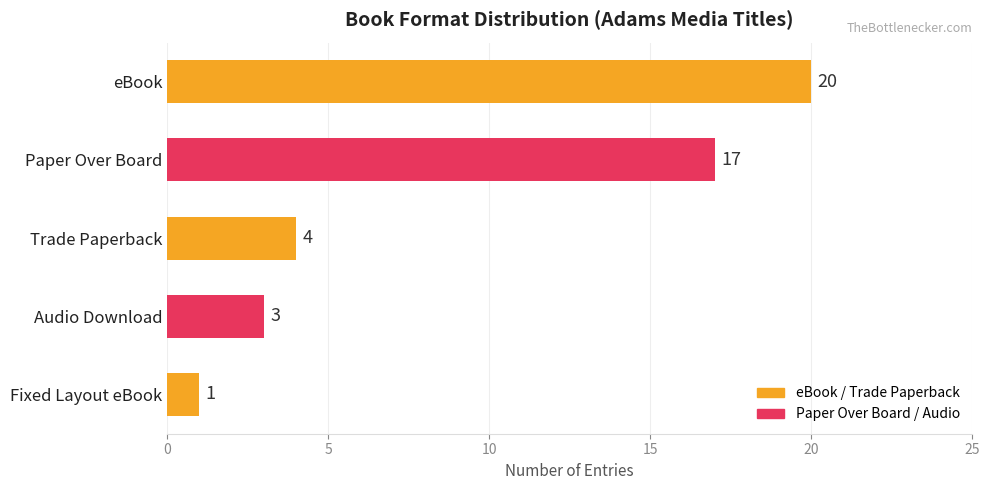

How many bars are there in total?

5